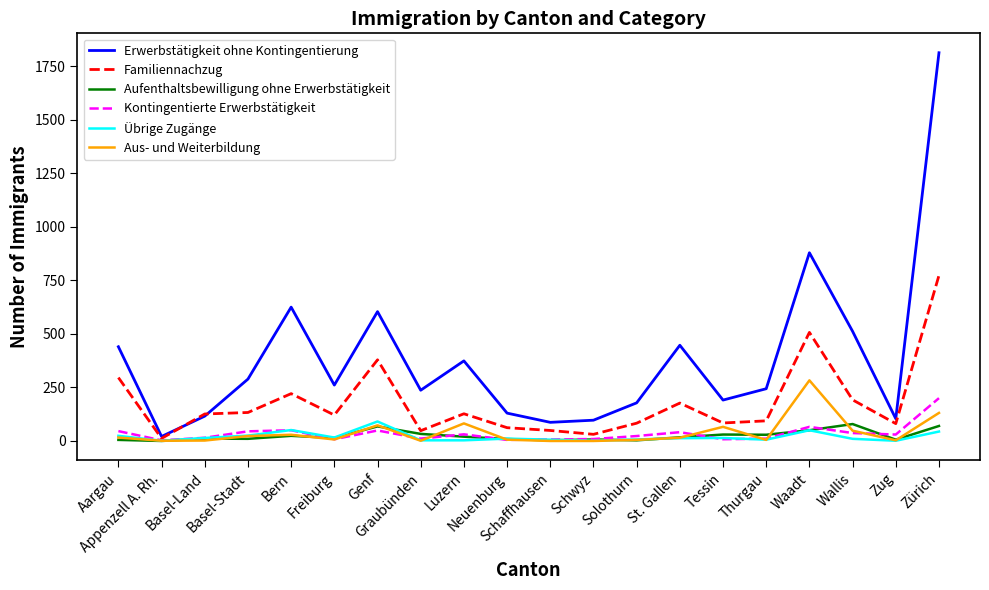

What is the lowest value of the Familiennachzug series?

12